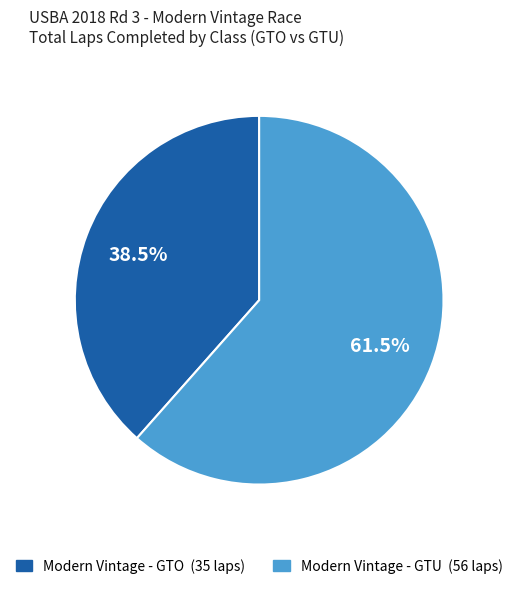

Is there a majority slice in this chart?

Yes